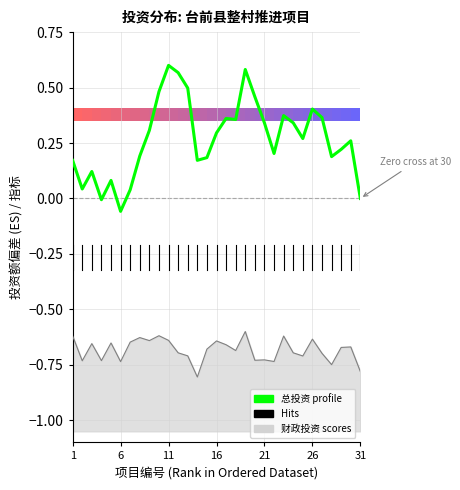

Where does the data first go above 0?

1